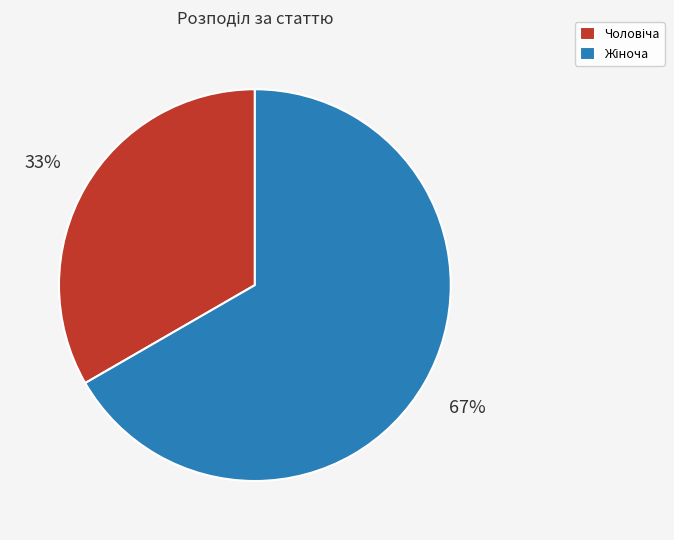

Does any single category account for the majority?

Yes